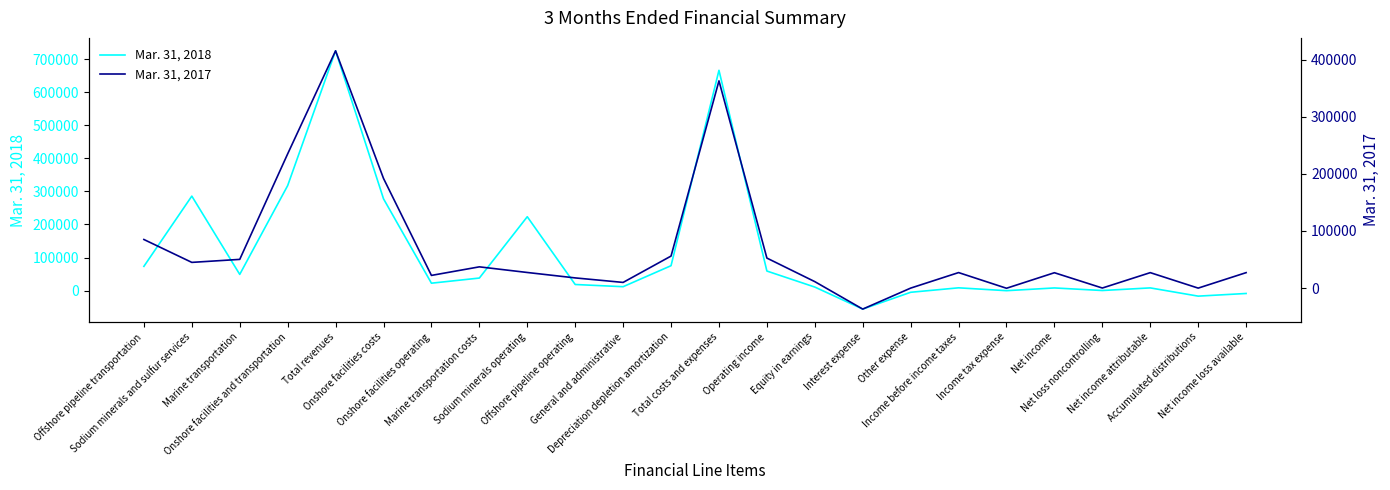

Does the chart display data point markers on the line(s)?

No